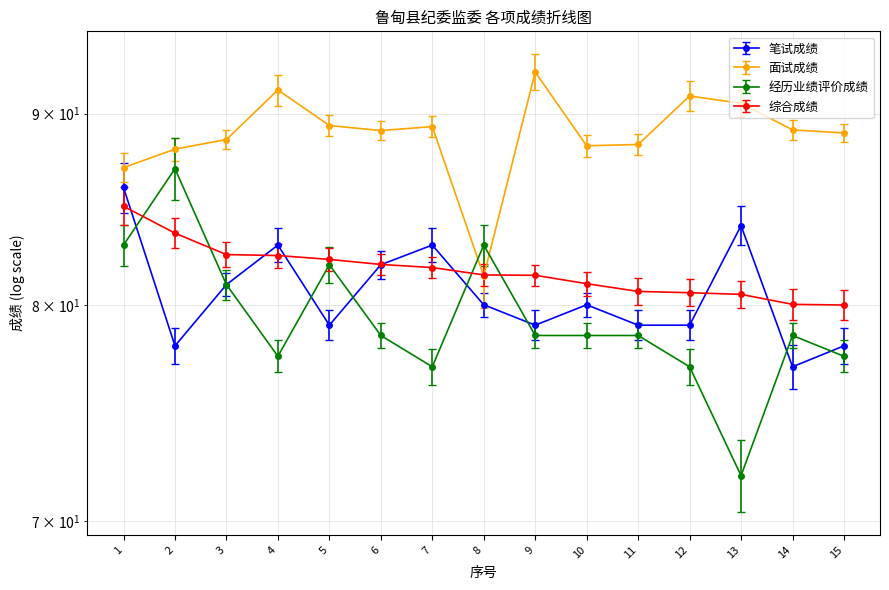

Rank the series by their maximum value, from lowest to highest.

综合成绩, 笔试成绩, 经历业绩评价成绩, 面试成绩